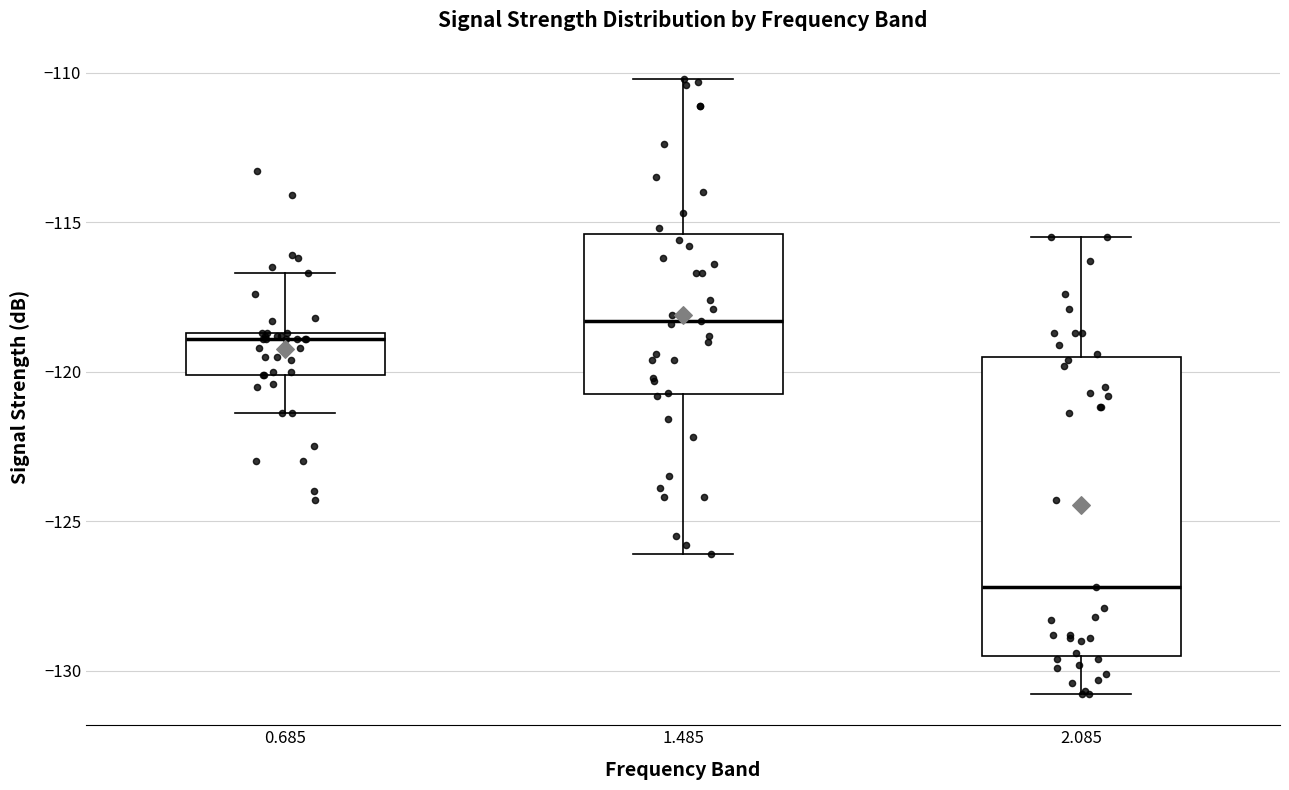

Which box has the lowest median line?

2.085